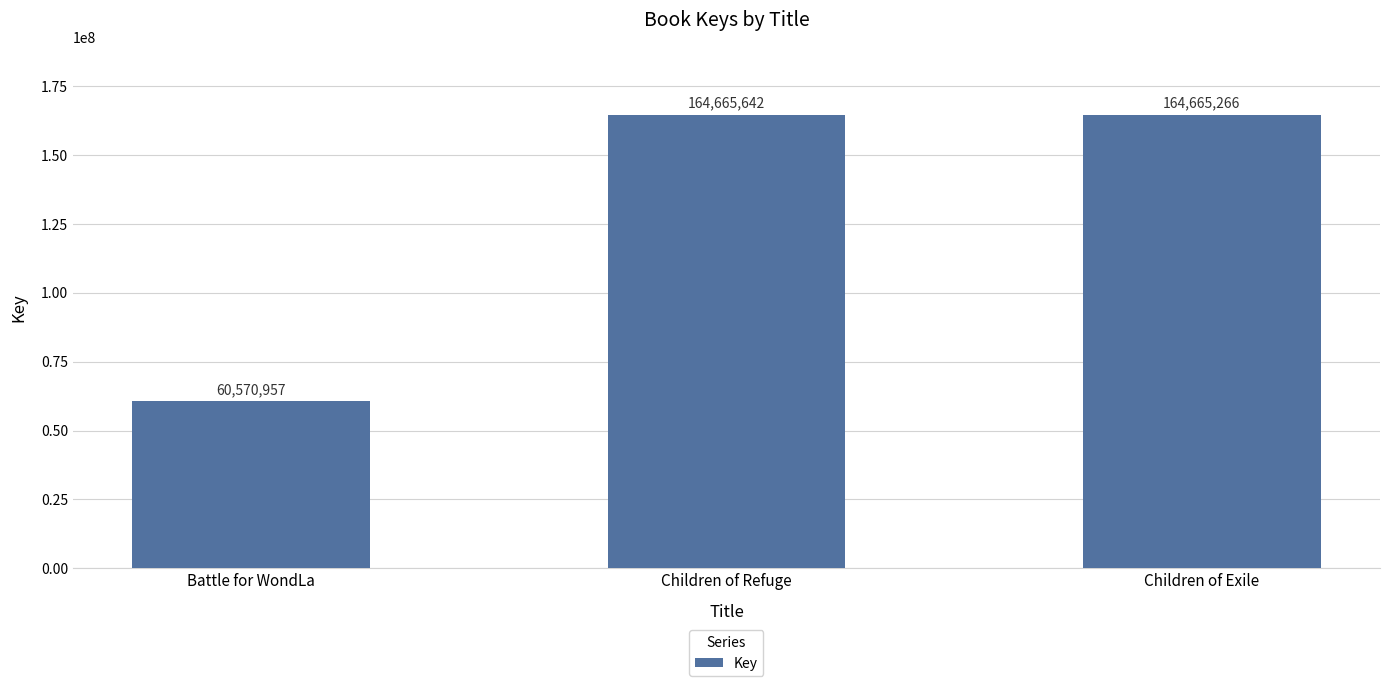

Approximately how many times larger is the value at Children of Refuge compared to Children of Exile?

1.0